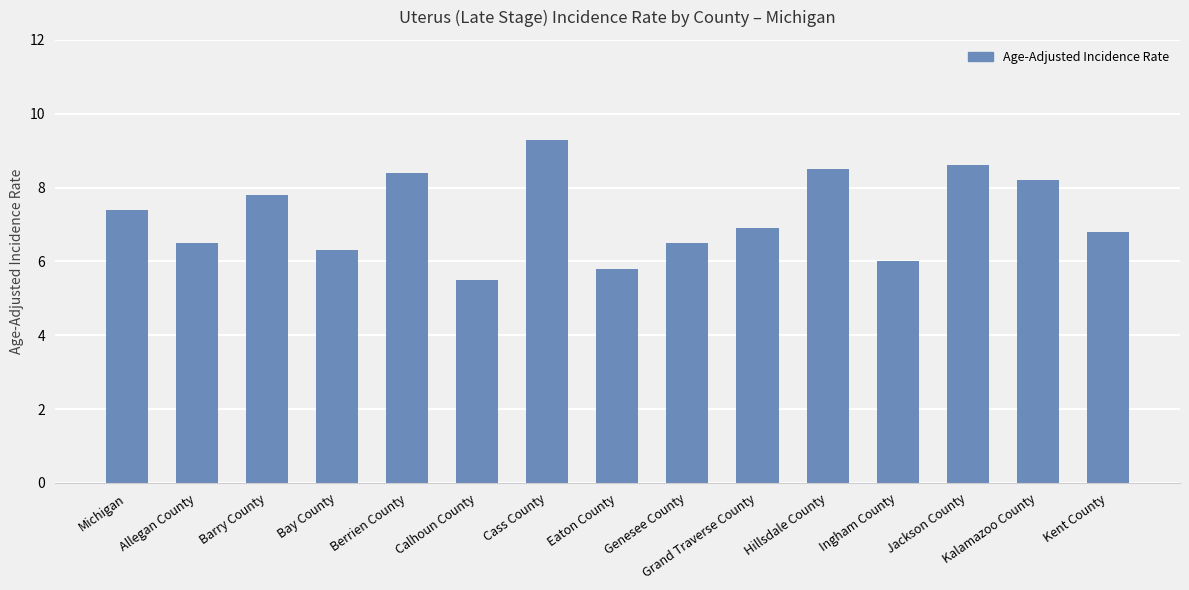

What is the difference between the maximum and second lowest values?

3.5